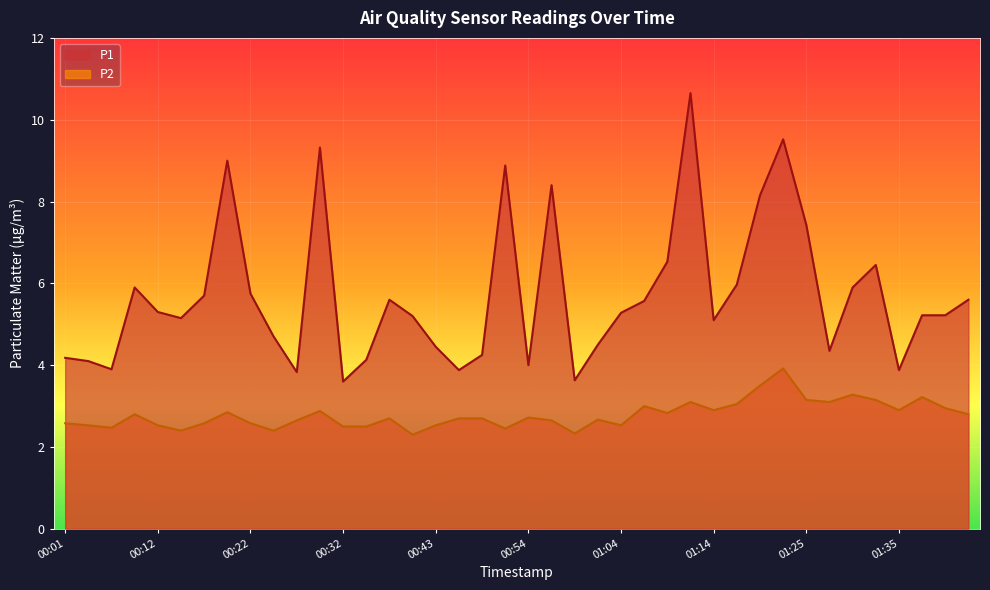

Reading left to right, what are all the values shown in this chart?

P1: 00:01=4.2	00:04=4.1	00:07=3.9	00:09=5.9	00:12=5.3	00:14=5.2	00:17=5.7	00:20=9.0	00:22=5.8	00:25=4.7	00:27=3.8	00:30=9.3	00:32=3.6	00:35=4.1	00:37=5.6	00:40=5.2	00:43=4.5	00:45=3.9	00:48=4.2	00:51=8.9	00:54=4.0	00:56=8.4	00:59=3.6	01:01=4.5	01:04=5.3	01:06=5.6	01:09=6.5	01:12=10.7	01:14=5.1	01:17=6.0	01:19=8.2	01:22=9.5	01:25=7.4	01:27=4.3	01:30=5.9	01:32=6.5	01:35=3.9	01:37=5.2	01:40=5.2	01:42=5.6
P2: 00:01=2.6	00:04=2.5	00:07=2.5	00:09=2.8	00:12=2.5	00:14=2.4	00:17=2.6	00:20=2.9	00:22=2.6	00:25=2.4	00:27=2.6	00:30=2.9	00:32=2.5	00:35=2.5	00:37=2.7	00:40=2.3	00:43=2.5	00:45=2.7	00:48=2.7	00:51=2.5	00:54=2.7	00:56=2.6	00:59=2.3	01:01=2.7	01:04=2.5	01:06=3.0	01:09=2.8	01:12=3.1	01:14=2.9	01:17=3.0	01:19=3.5	01:22=3.9	01:25=3.1	01:27=3.1	01:30=3.3	01:32=3.1	01:35=2.9	01:37=3.2	01:40=3.0	01:42=2.8